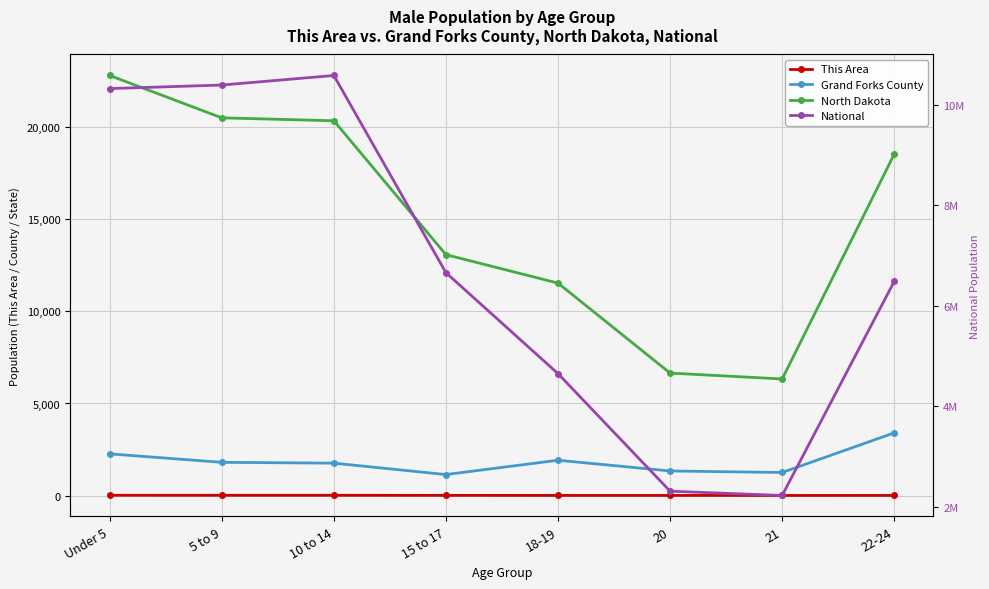

Reading right to left, extract all data points from this chart.

This Area: 4	2	4	4	7	11	11	12
Grand Forks County: 3404	1250	1333	1916	1138	1758	1802	2262
North Dakota: 18546	6332	6652	11540	13086	20361	20520	22821
National: 6482659	2223198	2308319	4647457	6656209	10579862	10389638	10319427